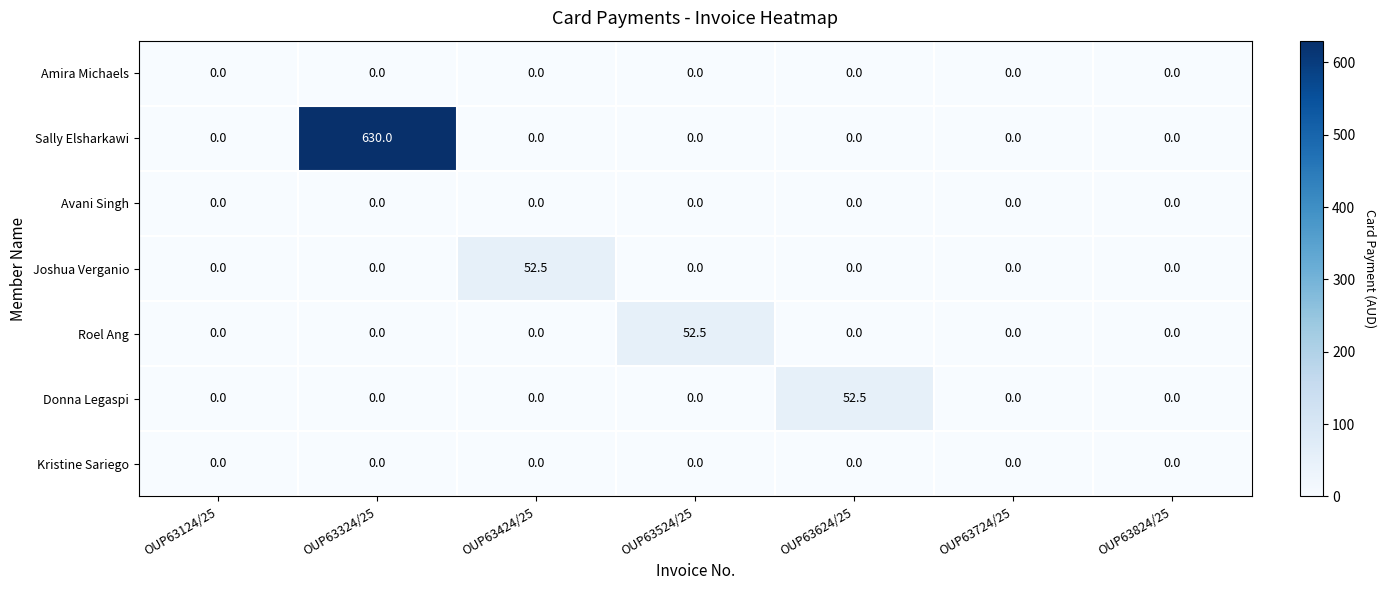

Which series changed the most between OUP63124/25 and OUP63324/25?

Sally Elsharkawi